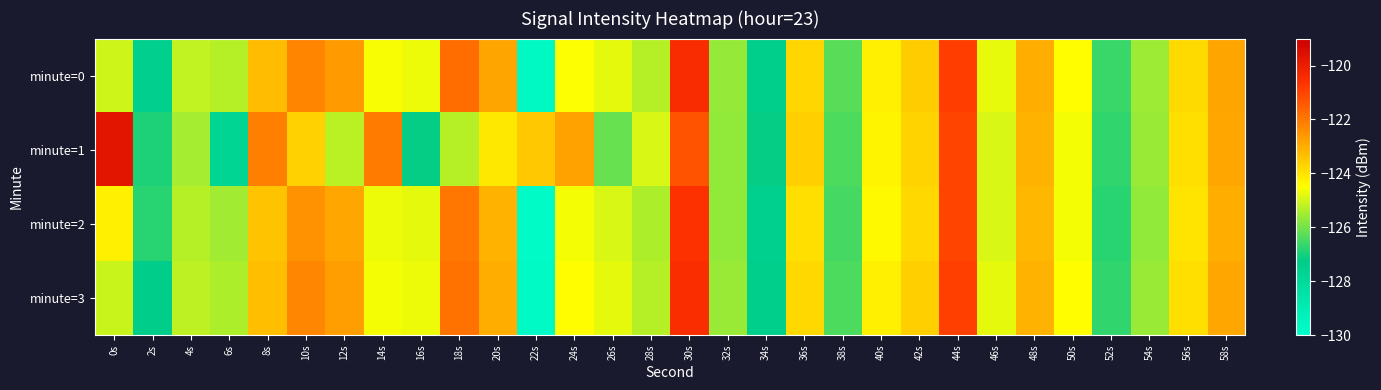

Which category has the highest value across all series?

0s